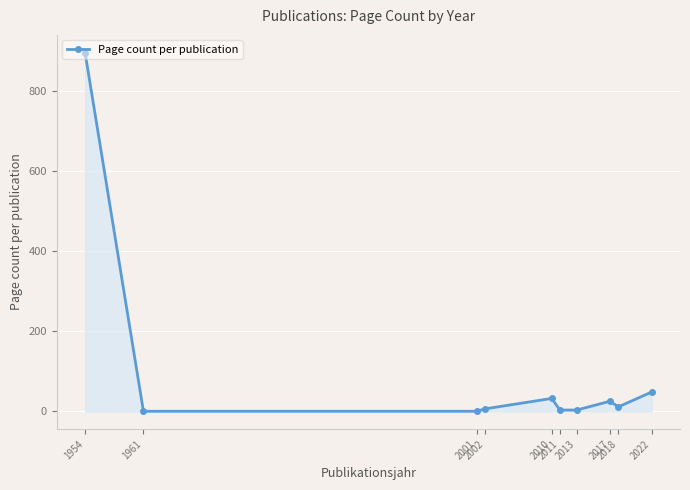

What is the sum of the values at 2022 and 2013?

51